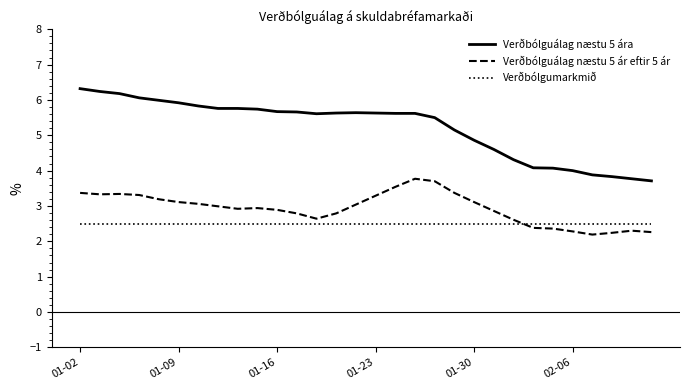

Rank the series by their average value, from highest to lowest.

Verðbólguálag næstu 5 ára, Verðbólguálag næstu 5 ár eftir 5 ár, Verðbólgumarkmið